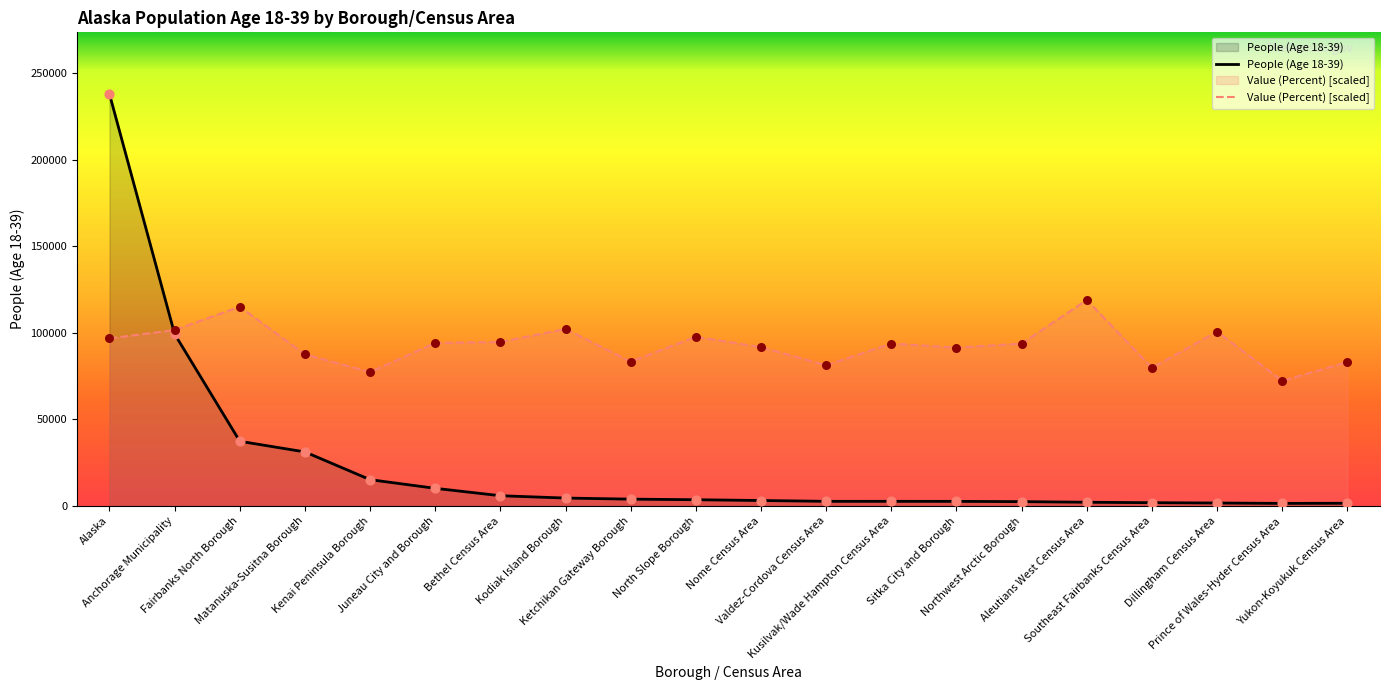

Which series contains the lowest Y value?

People (Age 18-39)